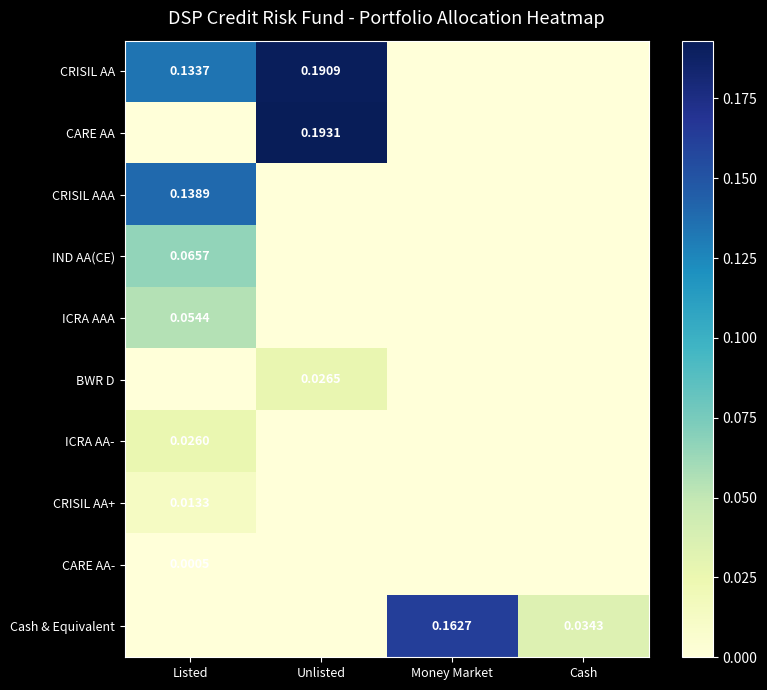

What is the greatest value displayed?

0.2